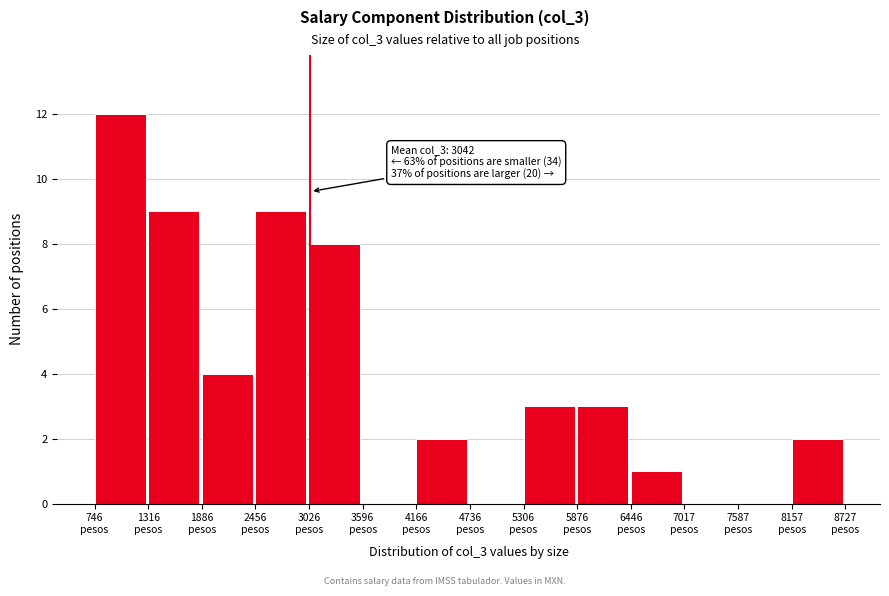

Over which range of the x-axis is the bar tallest?

700 to 1300